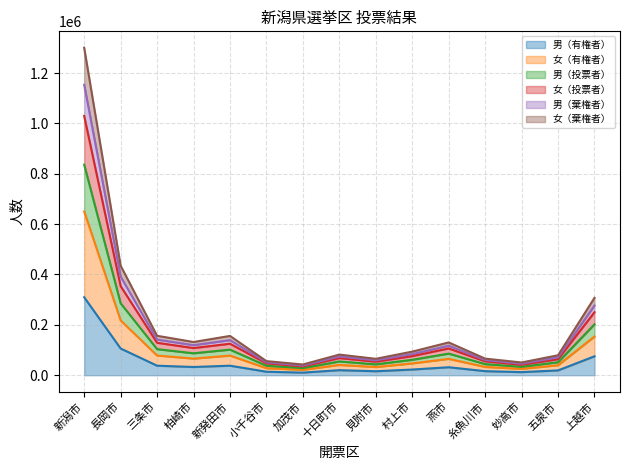

At which category is the sum across all series the highest?

新潟市